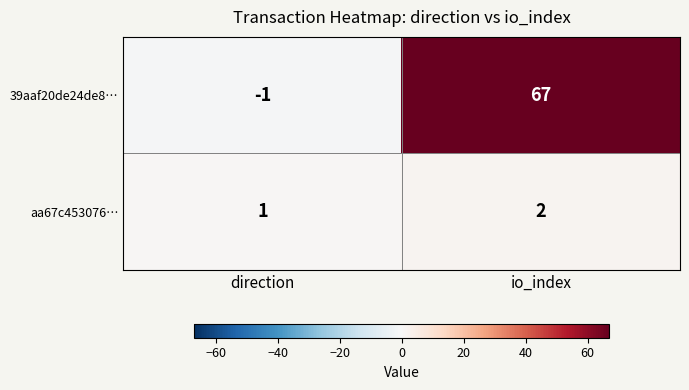

Reading left to right, list all the values displayed in this chart.

39aaf20de24de8…: -1	67
aa67c453076…: 1	2